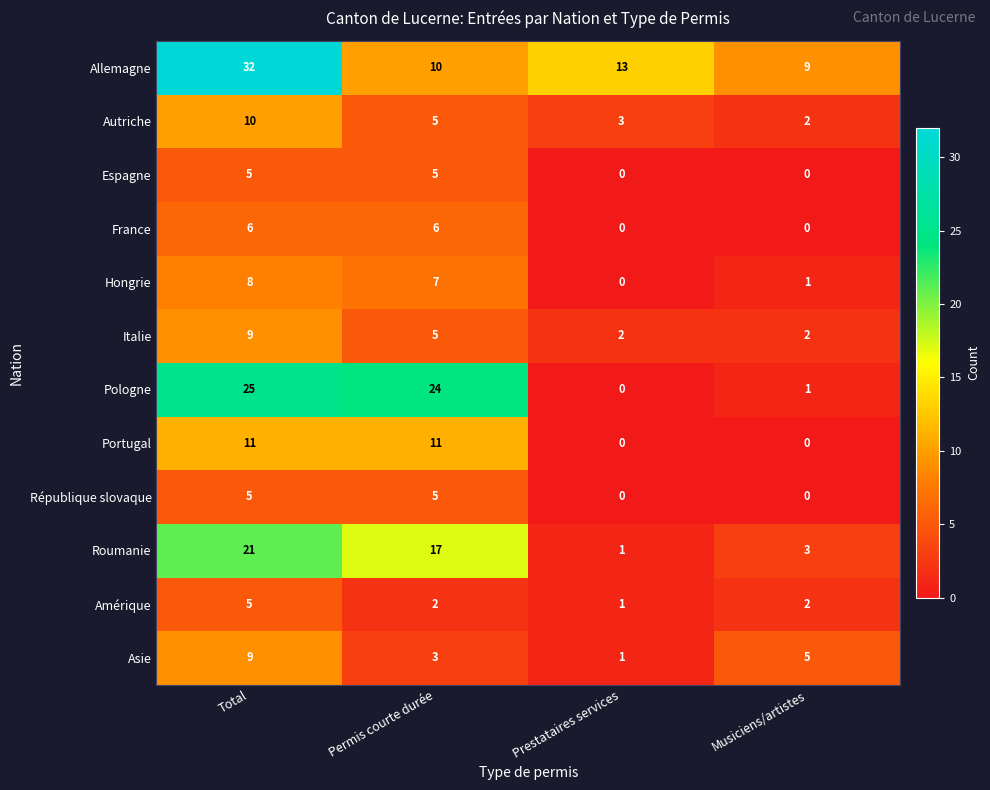

The Asie series shows 9 at Total. True or false?

True